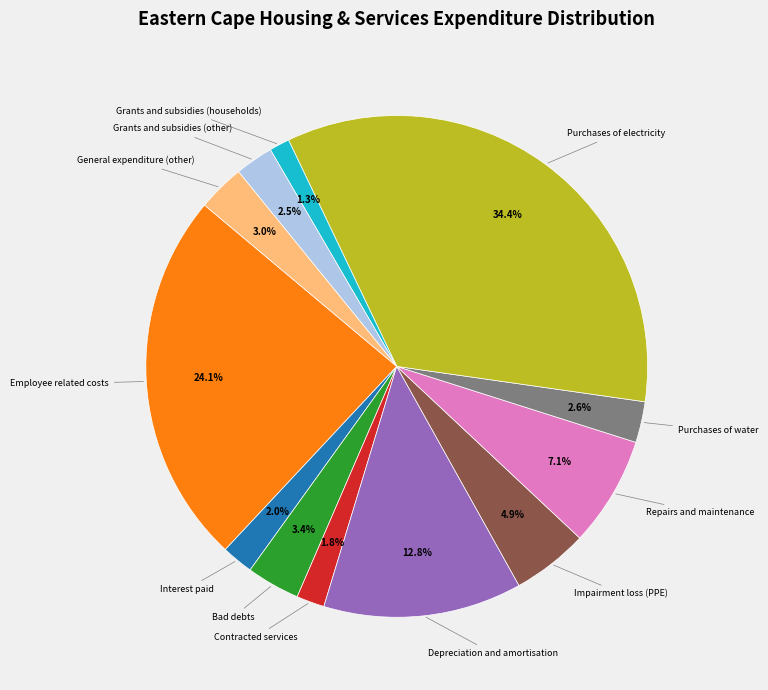

The Purchases of water slice represents 3% of the pie. True or false?

True